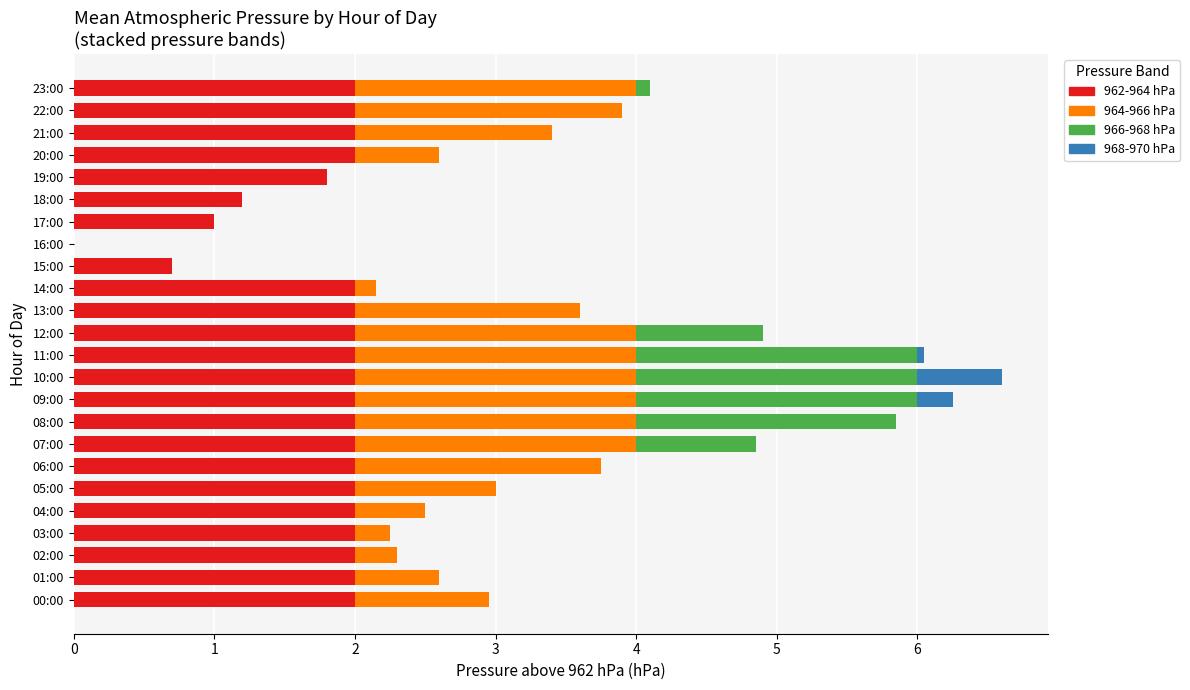

What is the total value across all series at 05:00?

3.0